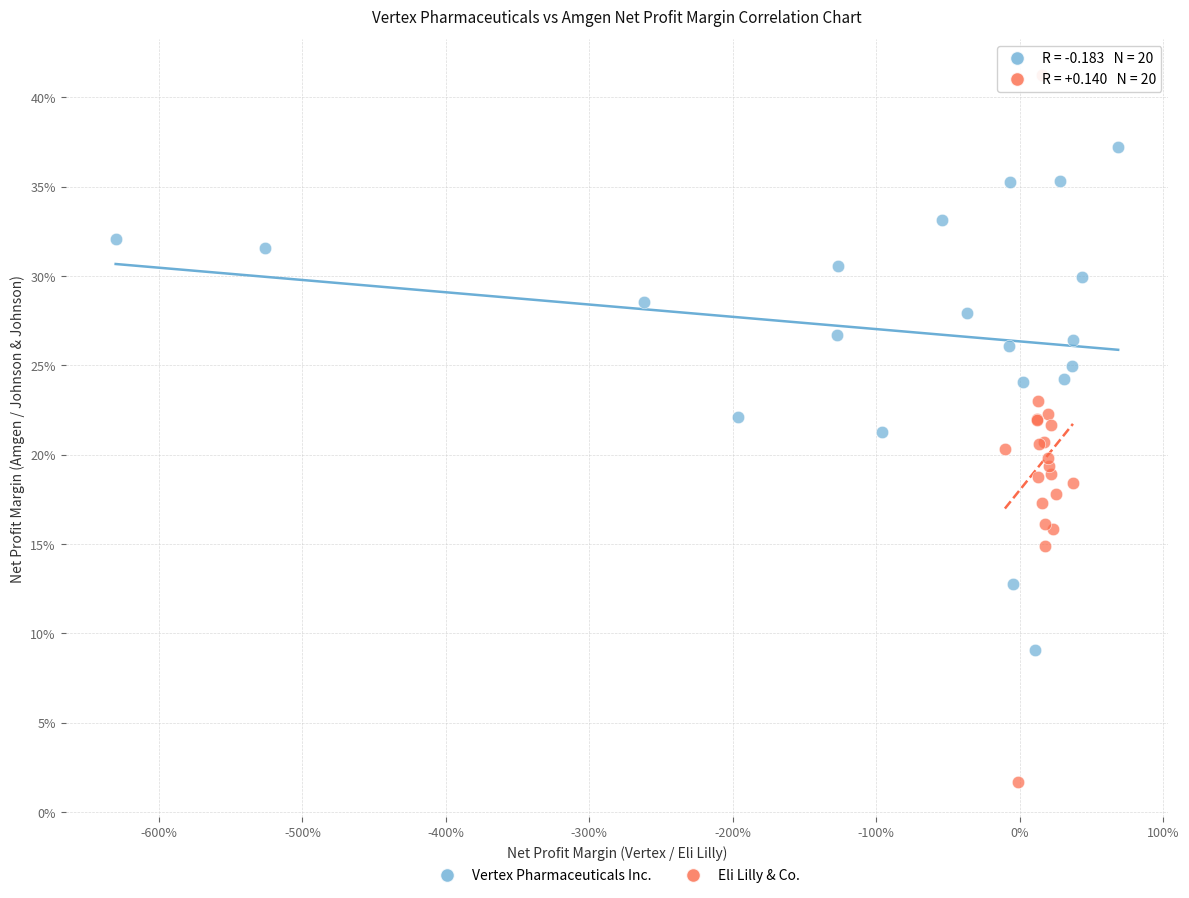

What are all the series names shown in the legend?

Vertex Pharmaceuticals Inc., Eli Lilly & Co.